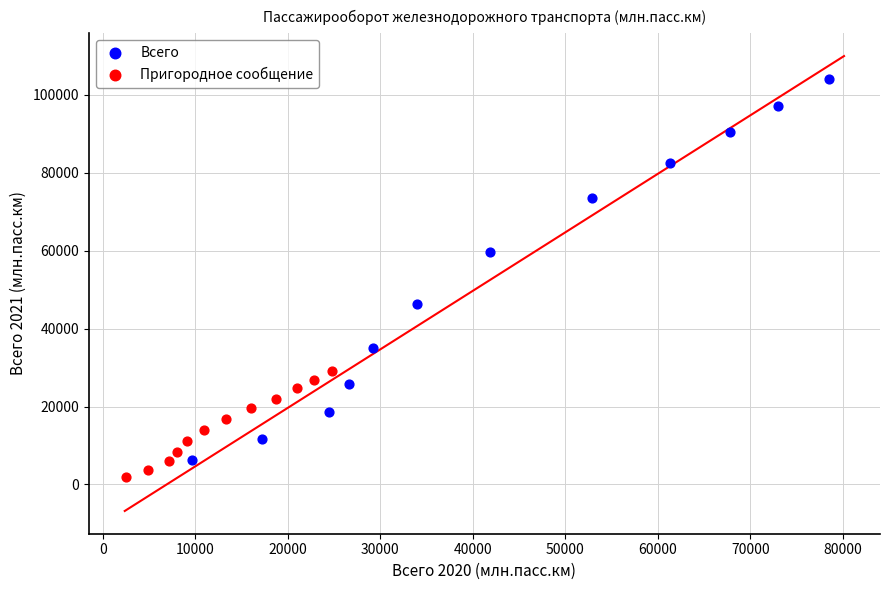

Which series reaches the maximum Y coordinate?

Всего